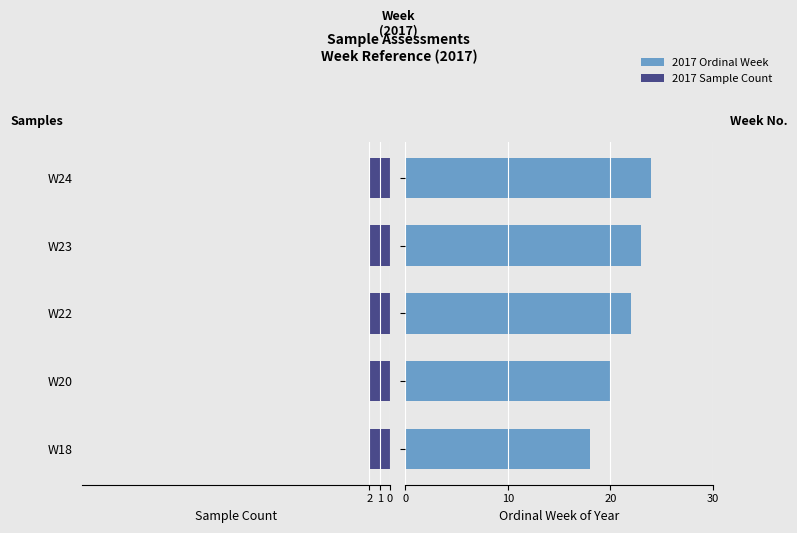

Where does the Ordinal Week series first go above 22?

W23